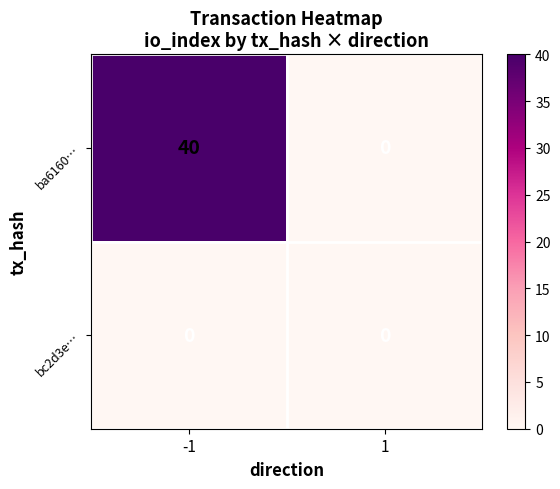

Reading left to right, extract all data points from this chart.

ba6160…: -1=40	1=0
bc2d3e…: -1=0	1=0